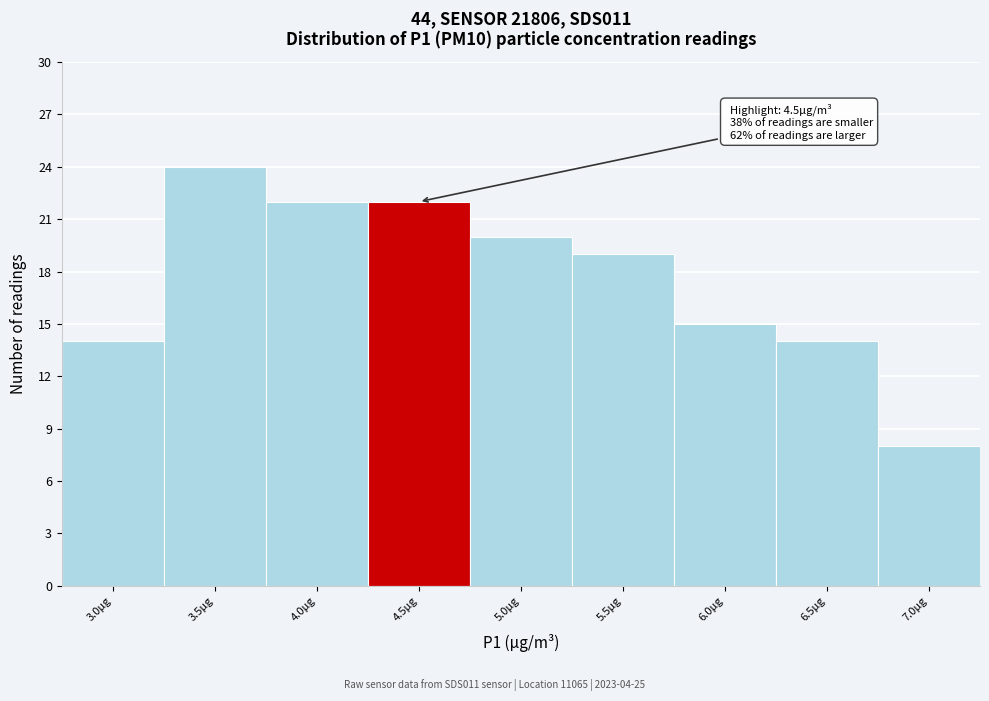

Reading left to right, extract all data points from this chart.

14	24	22	22	20	19	15	14	8